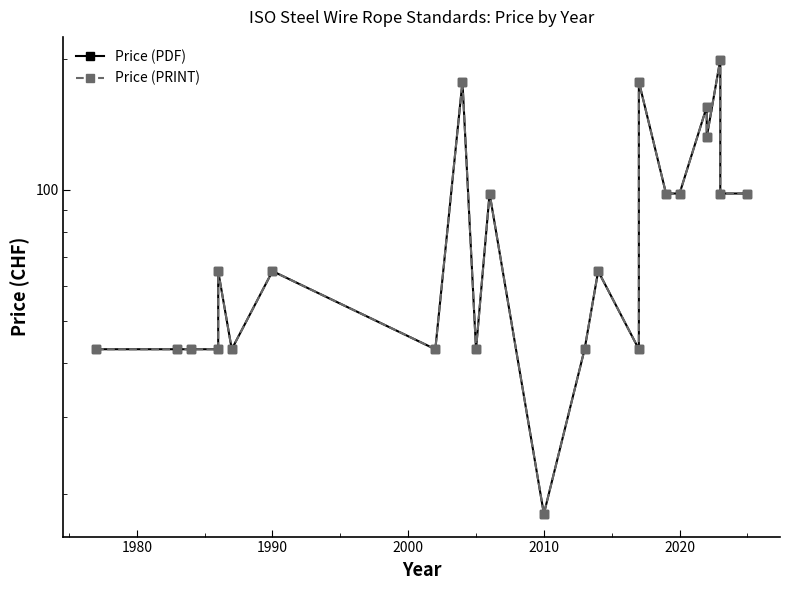

Does the chart display data point markers on the line(s)?

Yes